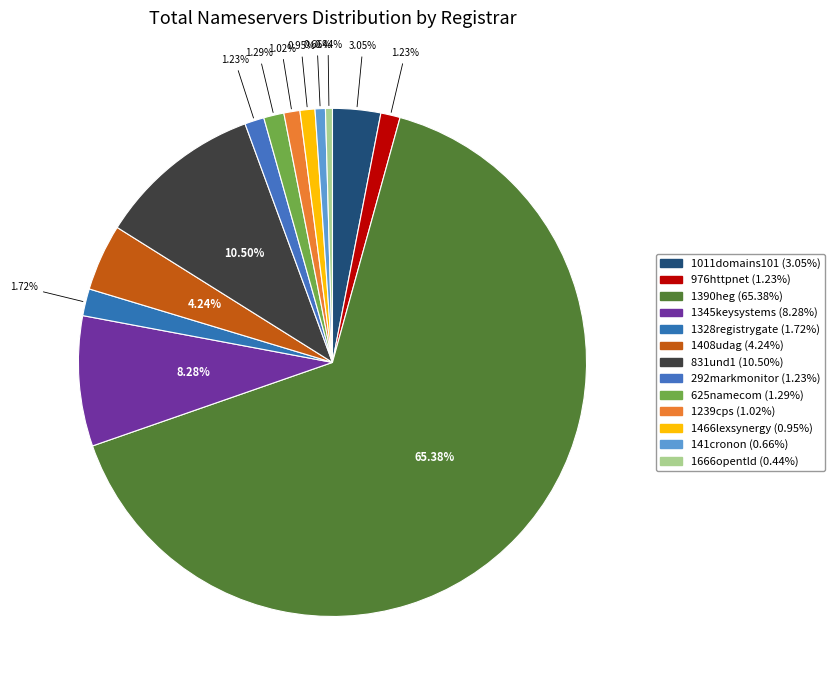

How many segments does this pie chart have?

13